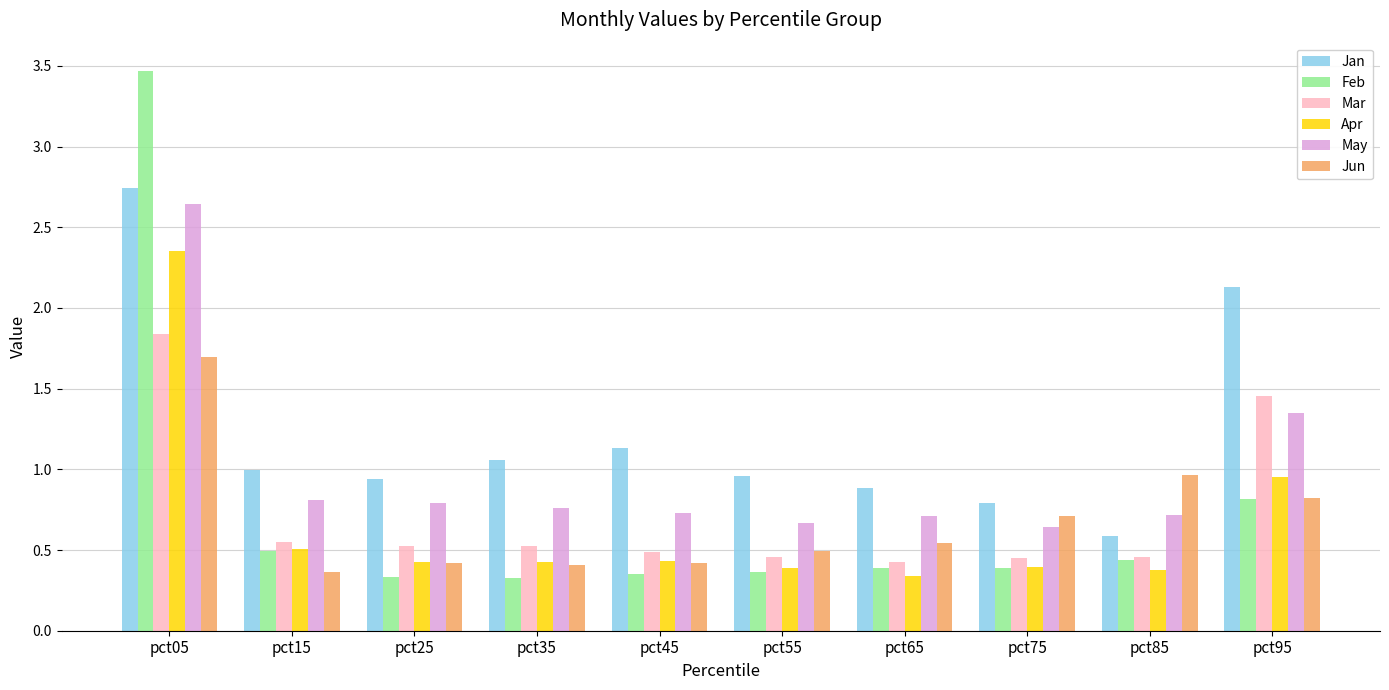

What is the difference between the May values at pct55 and pct95?

0.7